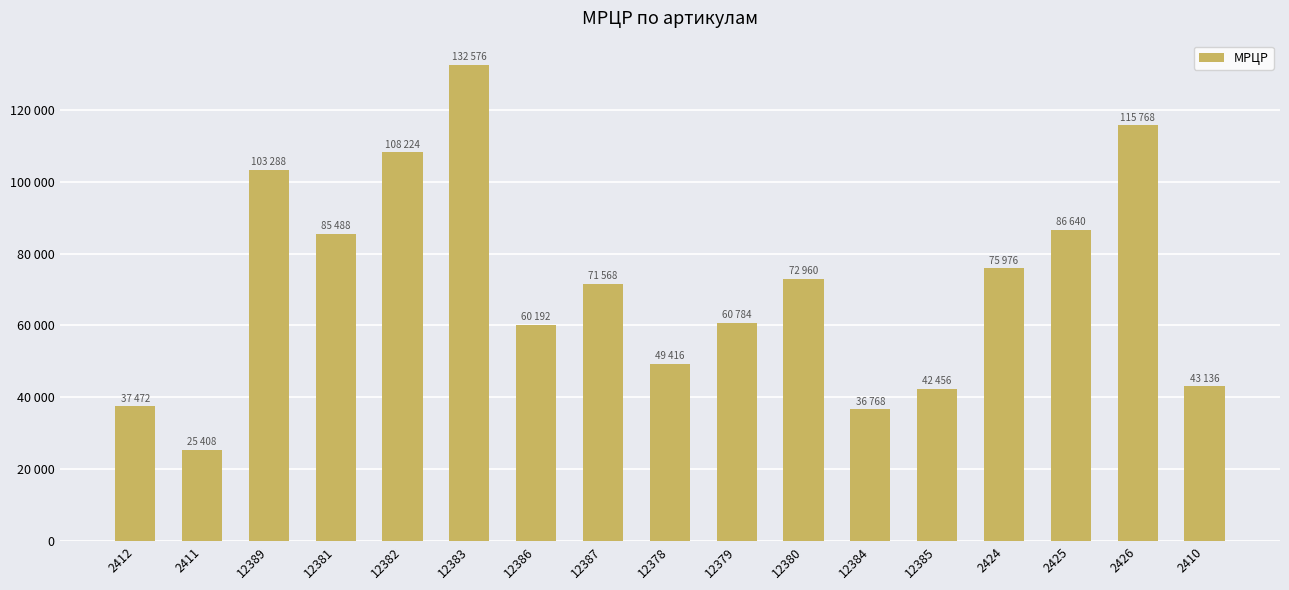

Are the bars horizontal?

No